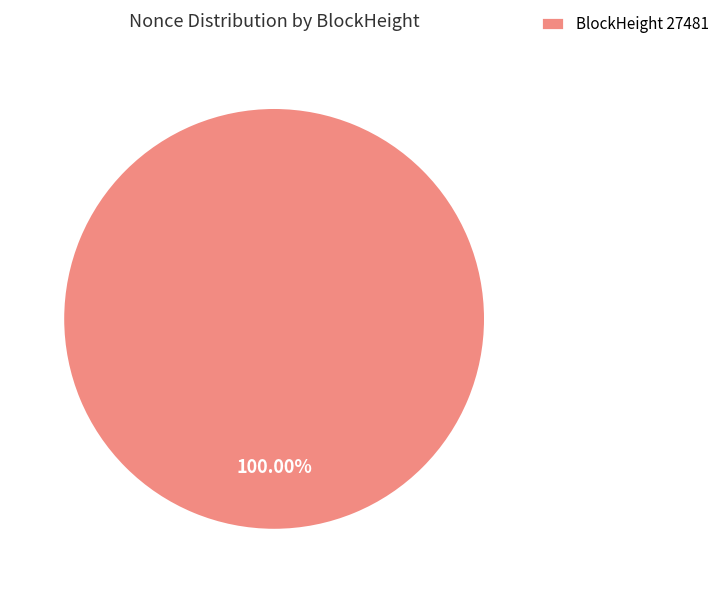

Which category accounts for the majority?

BlockHeight 27481